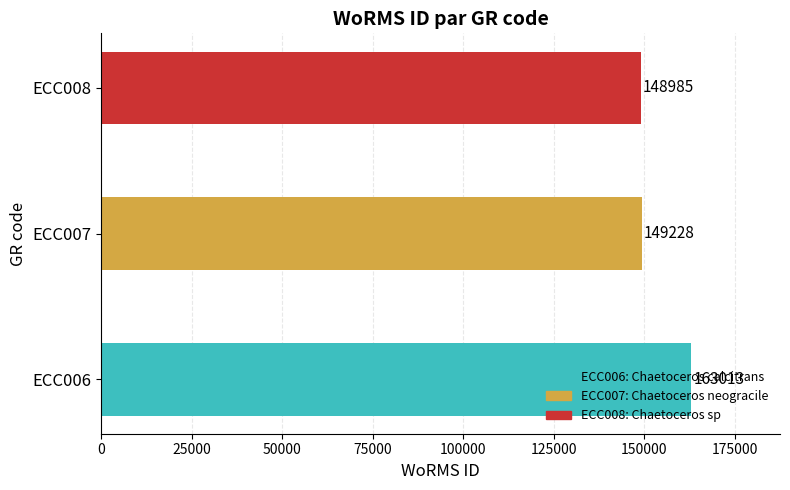

Rank the categories by value from highest to lowest.

ECC006, ECC007, ECC008